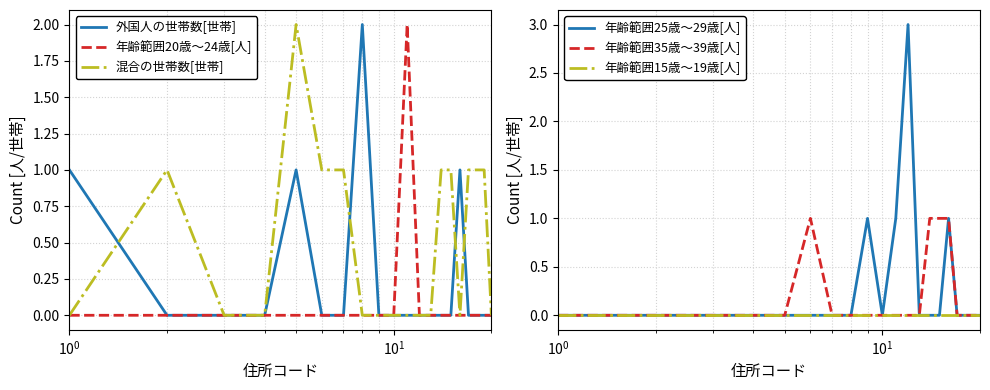

What is the difference between the second highest and minimum values in the 年齢範囲35歳～39歳[人] series?

1